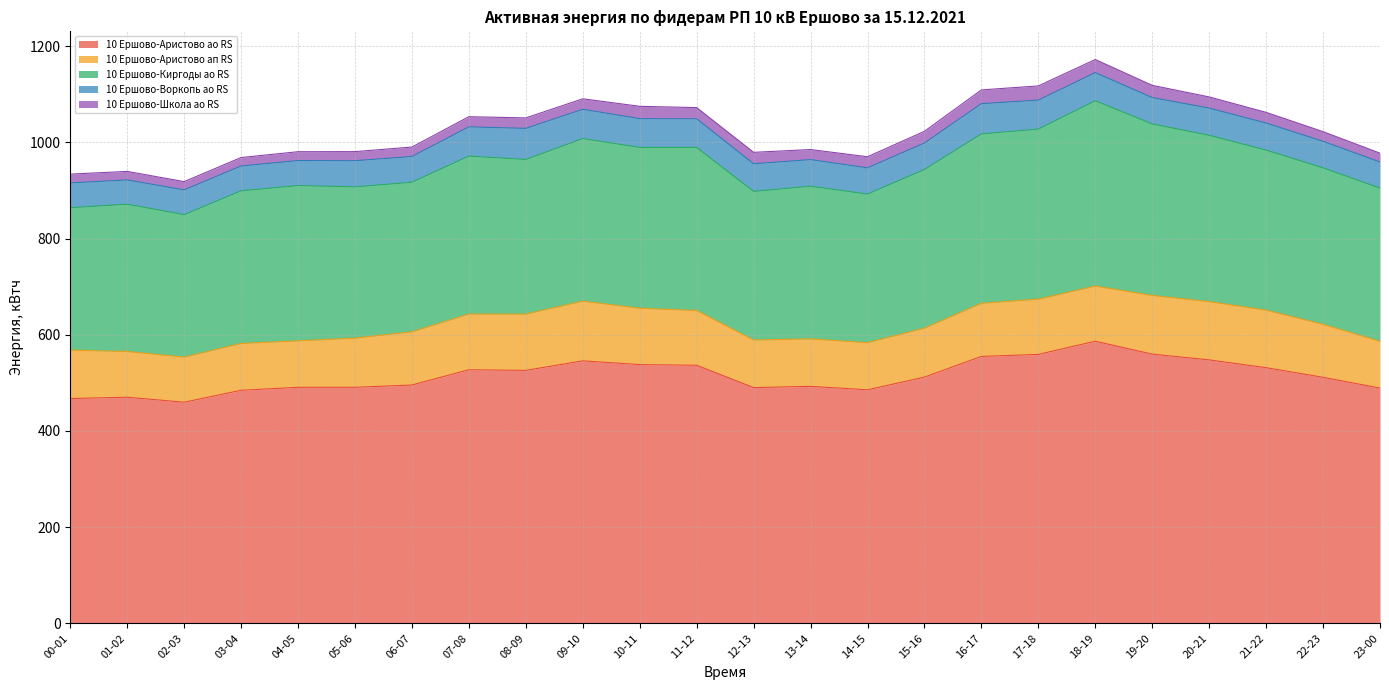

How many lines are shown in the chart?

5